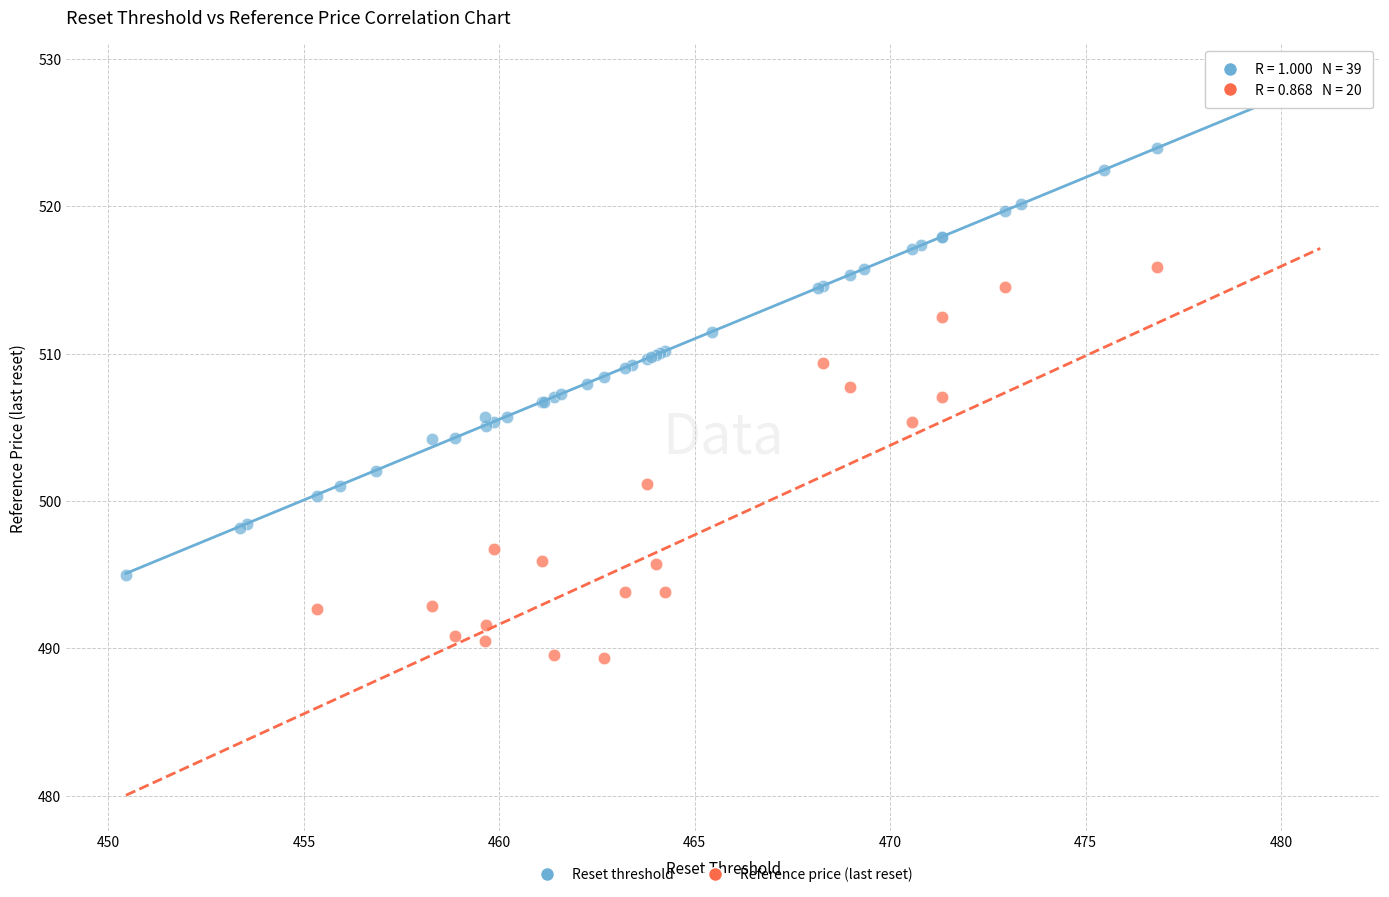

Which series has the largest Y range (max minus min)?

Reset threshold